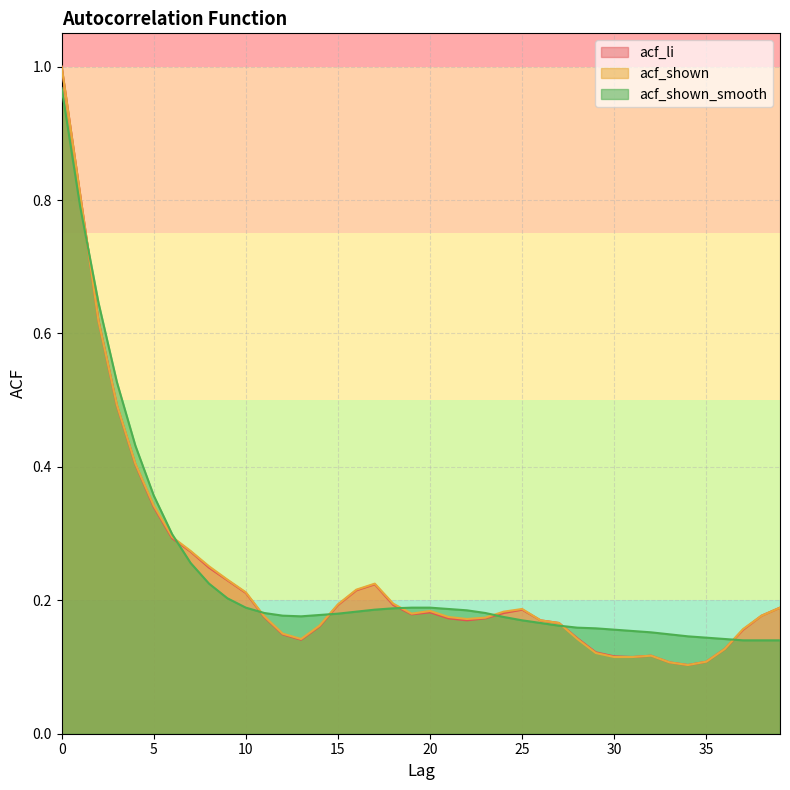

Is it true that acf_shown_smooth equals 0.3 at 18?

False